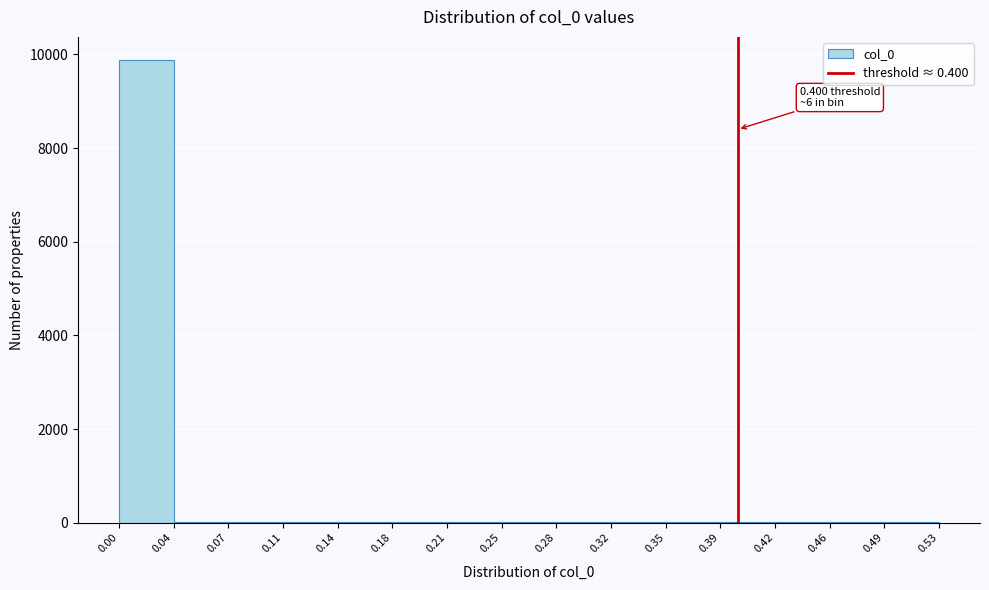

Which range on the x-axis has the tallest bar?

0.00 to 0.04